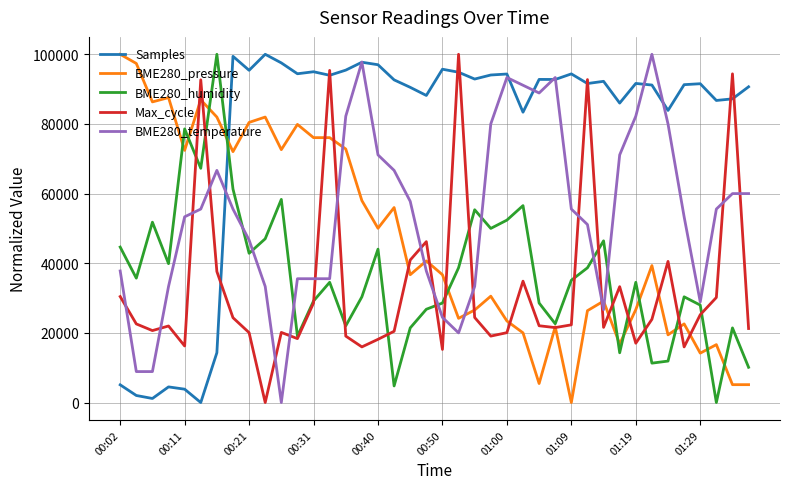

In Samples, how many points are higher than both neighbors (excluding endpoints)?

12